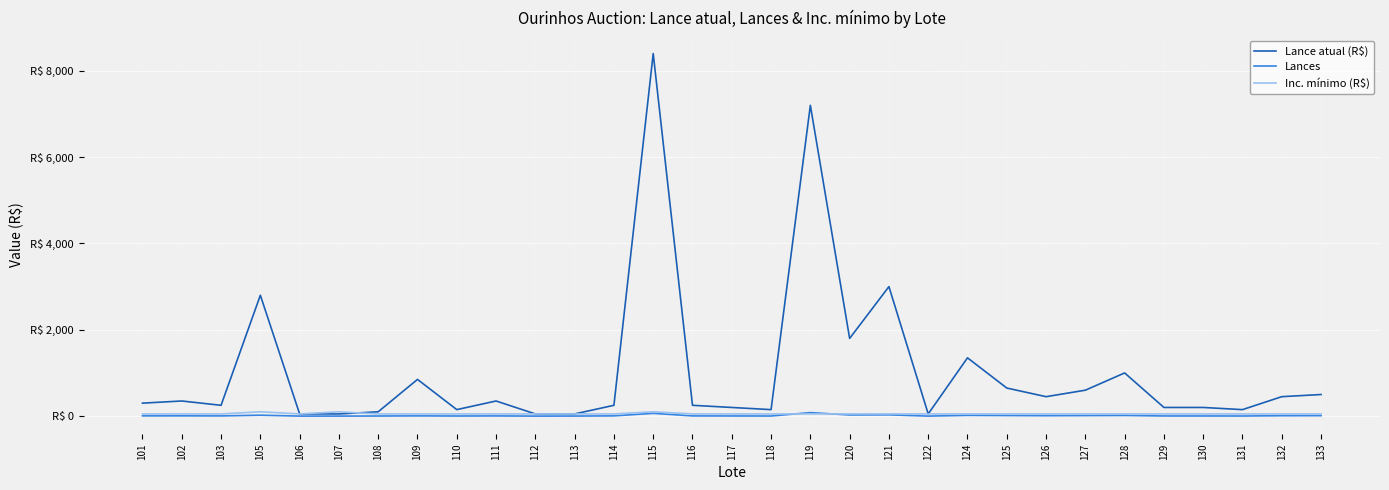

What is the difference between the highest and lowest values at 111?

346